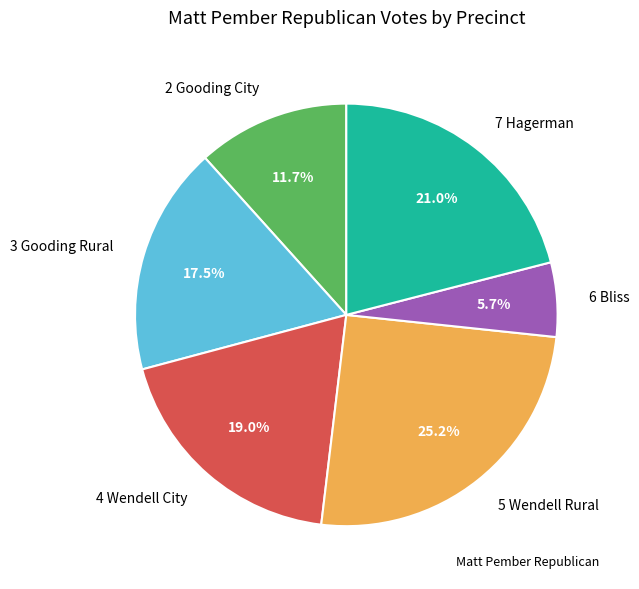

What is the ratio of the value at 2 Gooding City to the value at 7 Hagerman?

0.6